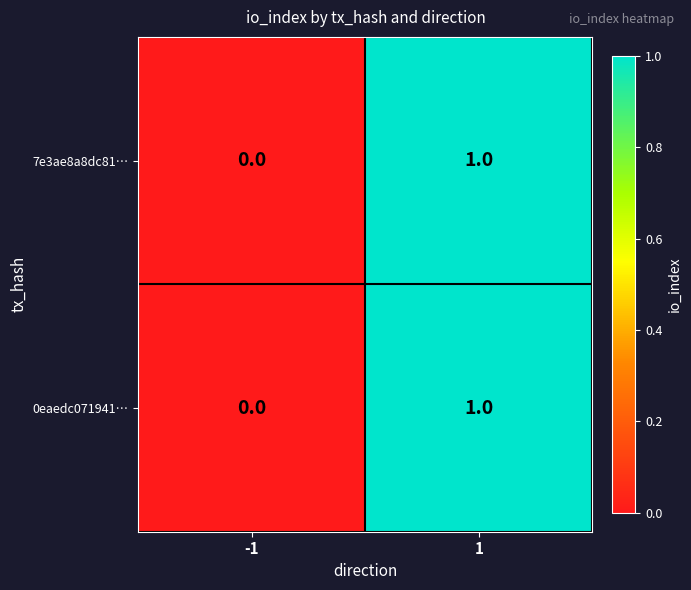

Rank the categories by 0eaedc071941… value from lowest to highest.

-1, 1